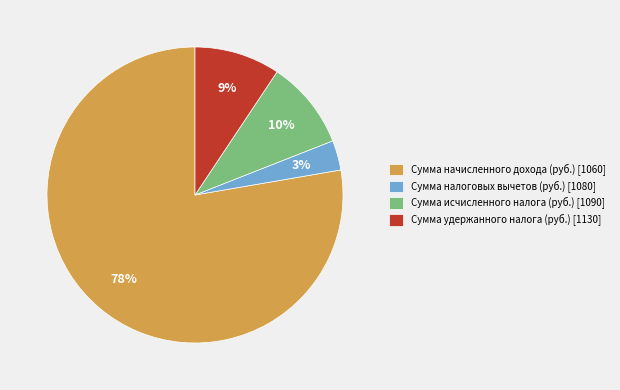

Which slice represents more than half of the pie?

Сумма начисленного дохода (руб.) [1060]